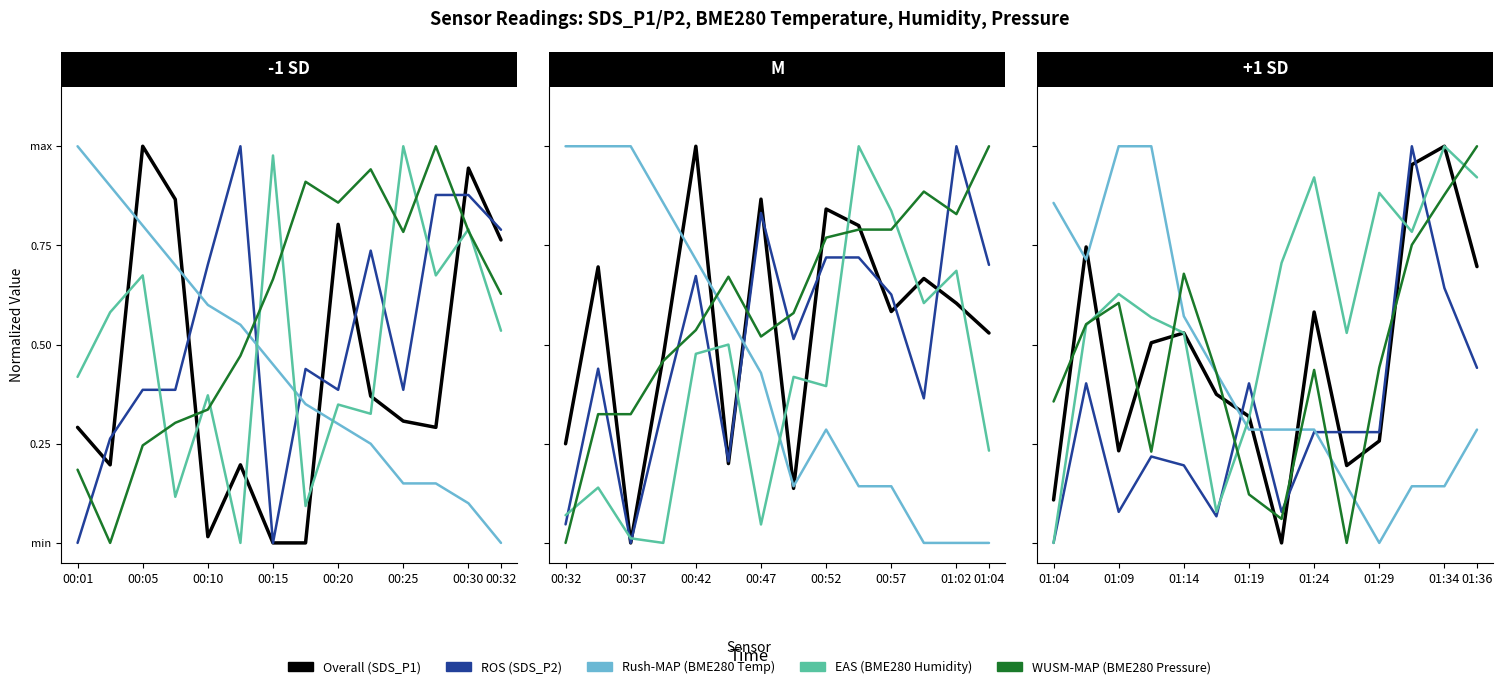

Which has a higher value, 01:34 or 01:29?

01:34